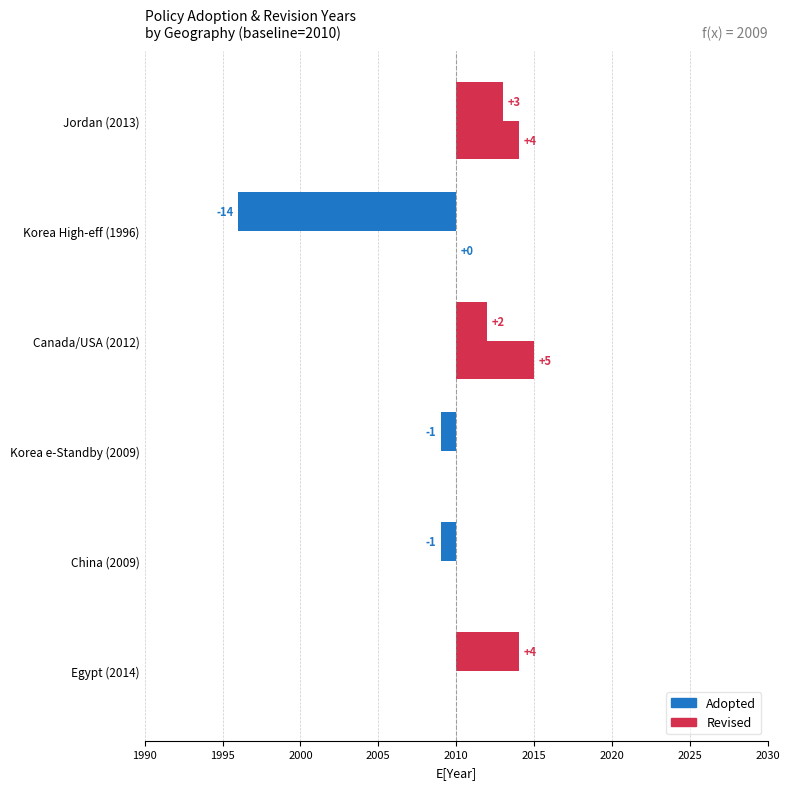

Rank the series by their average value, from lowest to highest.

Adopted, Revised